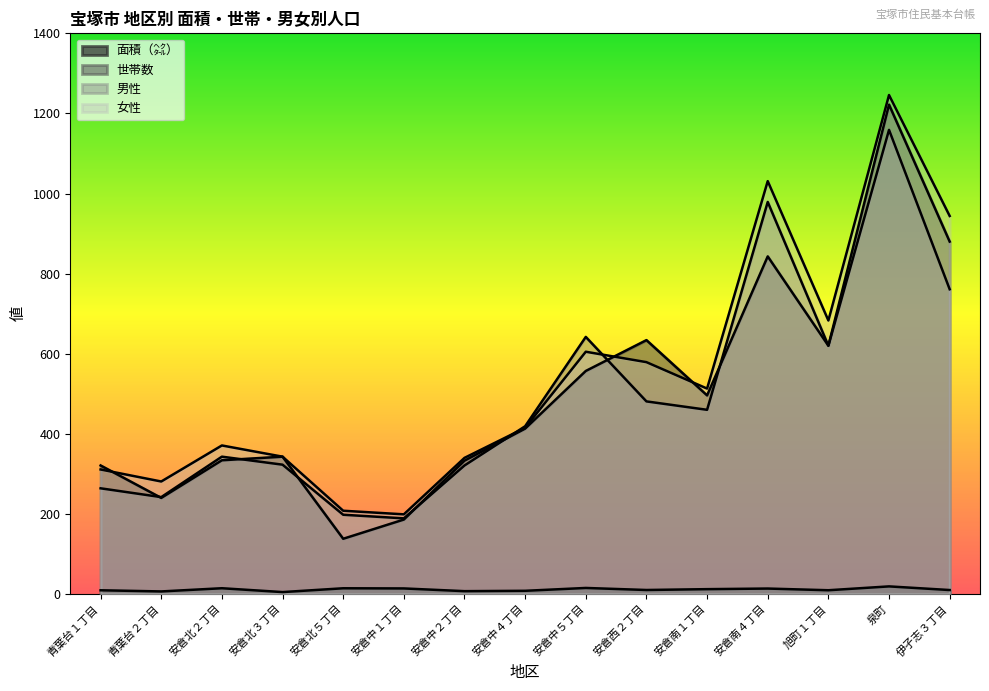

How many times do 女性 and 世帯数 cross each other?

3